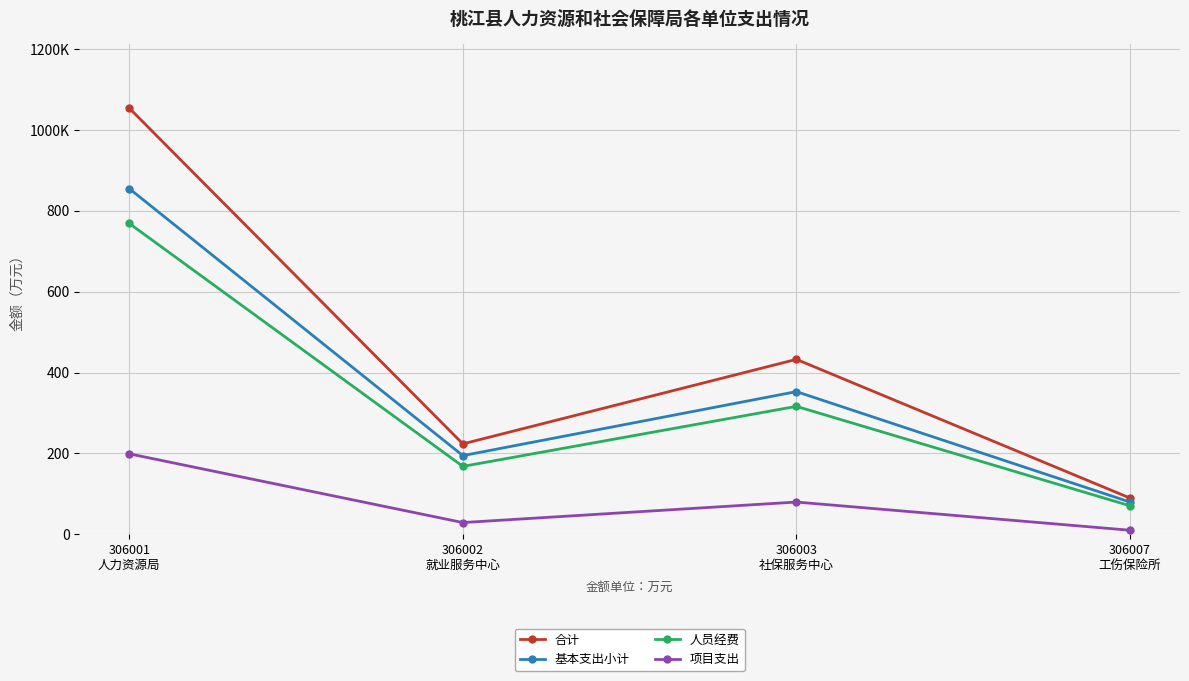

Which has a higher value, 306002
就业服务中心 or 306001
人力资源局?

306001
人力资源局